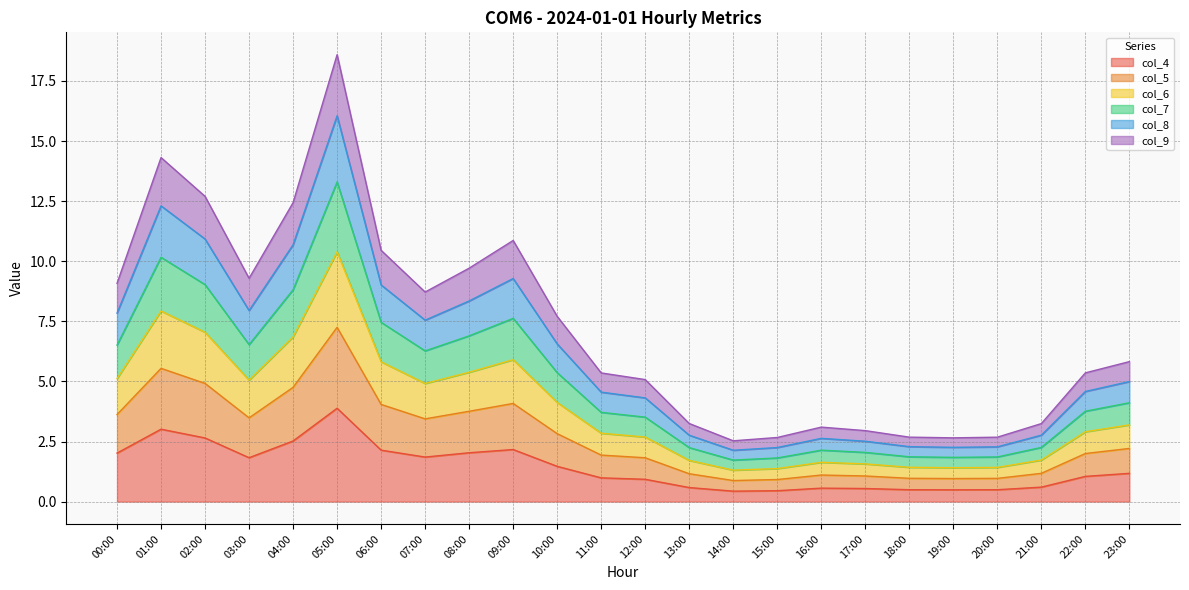

At which category is the sum across all series the highest?

05:00